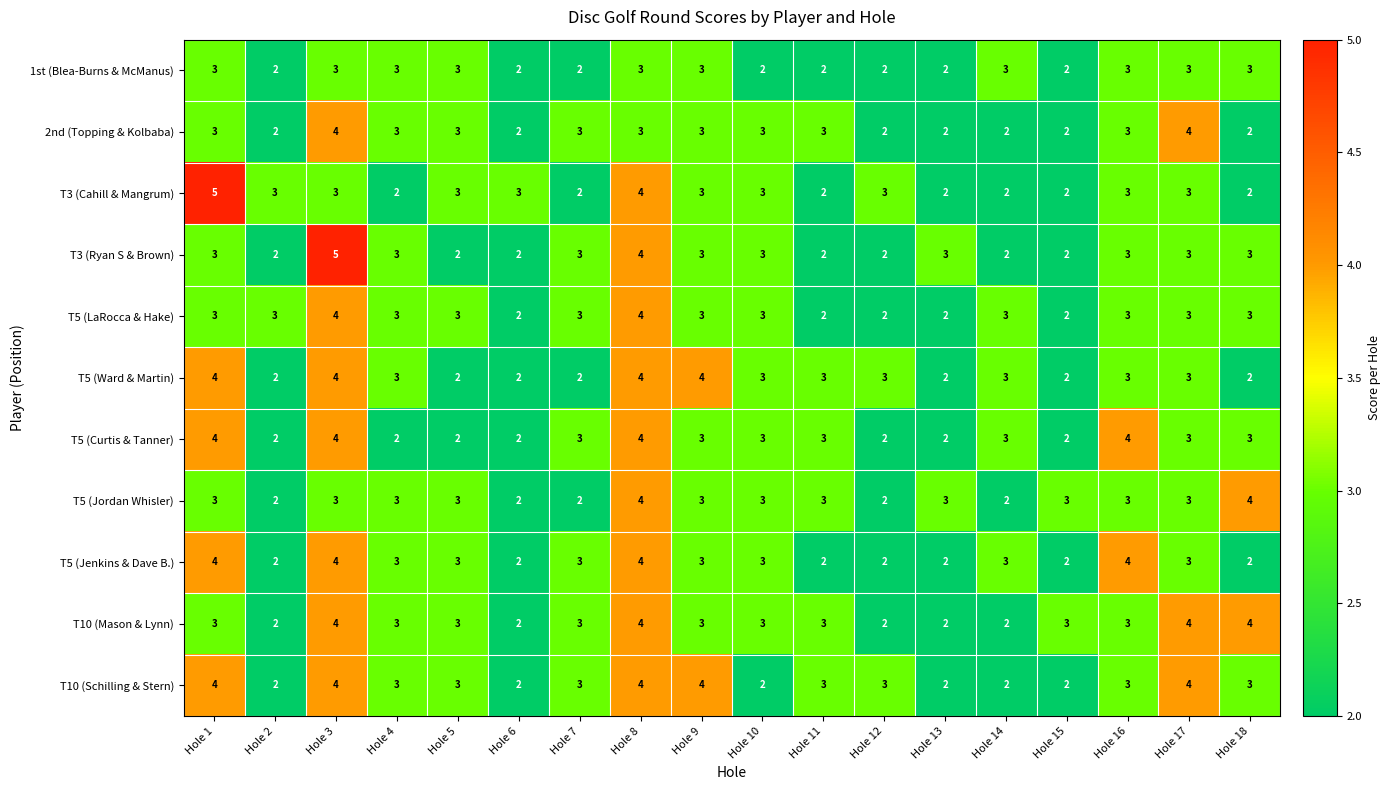

At which label does T3 (Cahill & Mangrum) reach its peak?

Hole 1